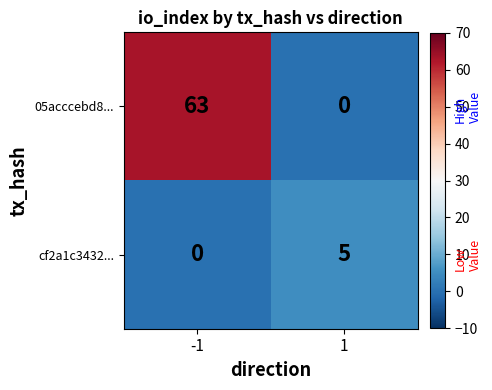

The value of cf2a1c3432... at 1 is 8. True or false?

False